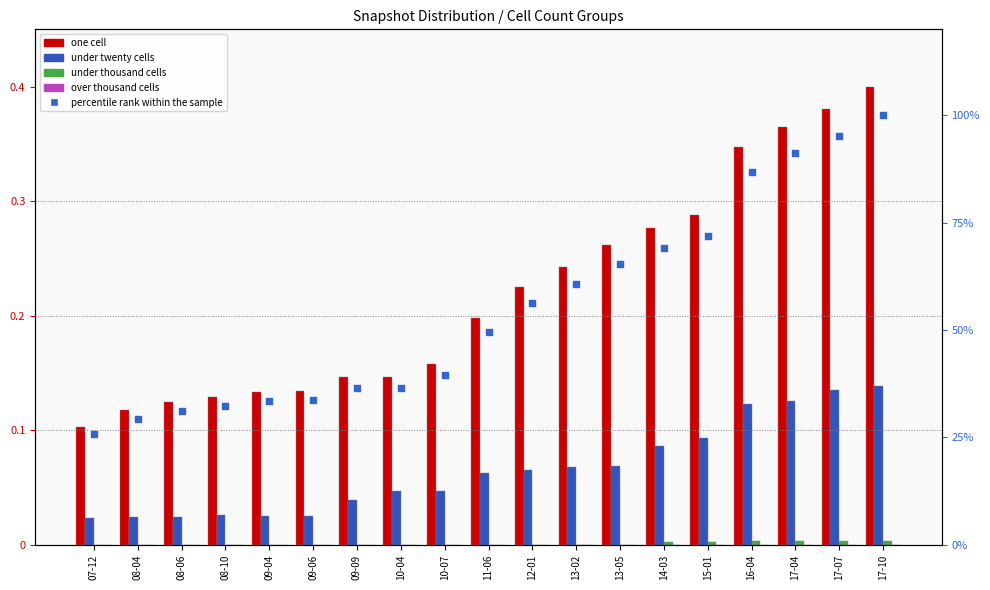

Which series reaches the maximum Y coordinate?

percentile rank within the sample